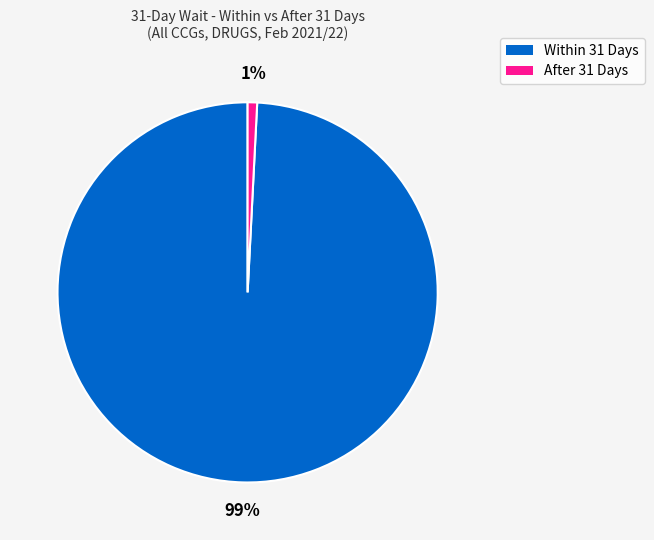

What percentage is the Within 31 Days slice, to the nearest percent?

99%